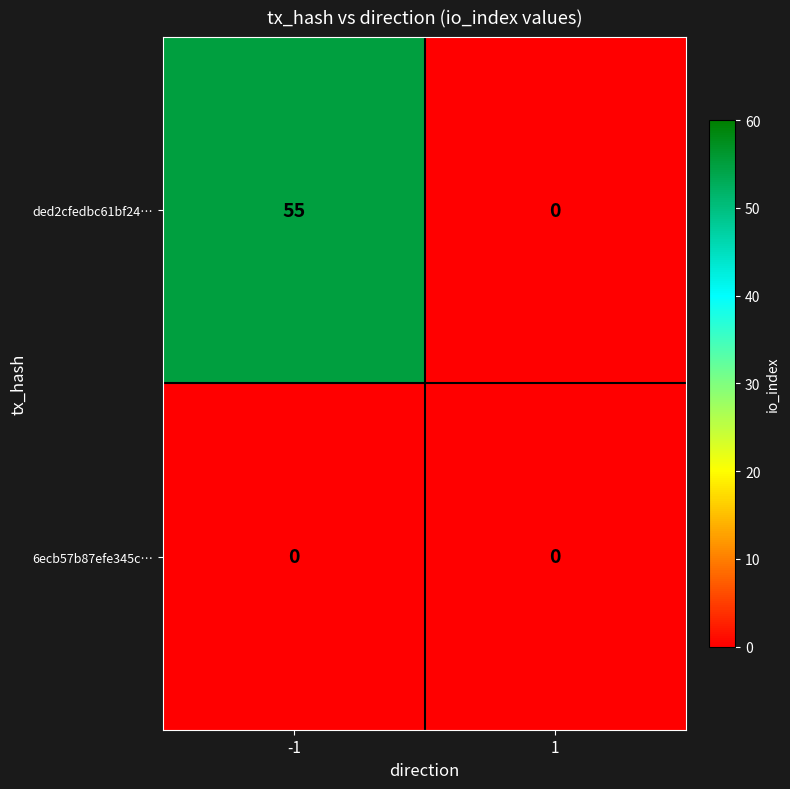

How many series are shown in this chart?

2